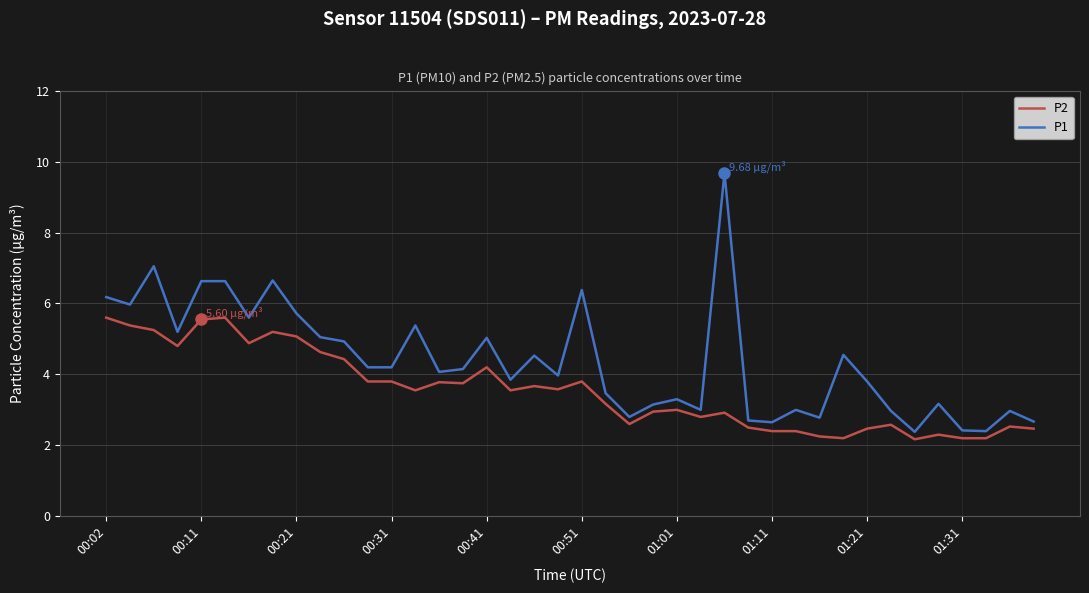

Which series has the largest total across all categories?

P1